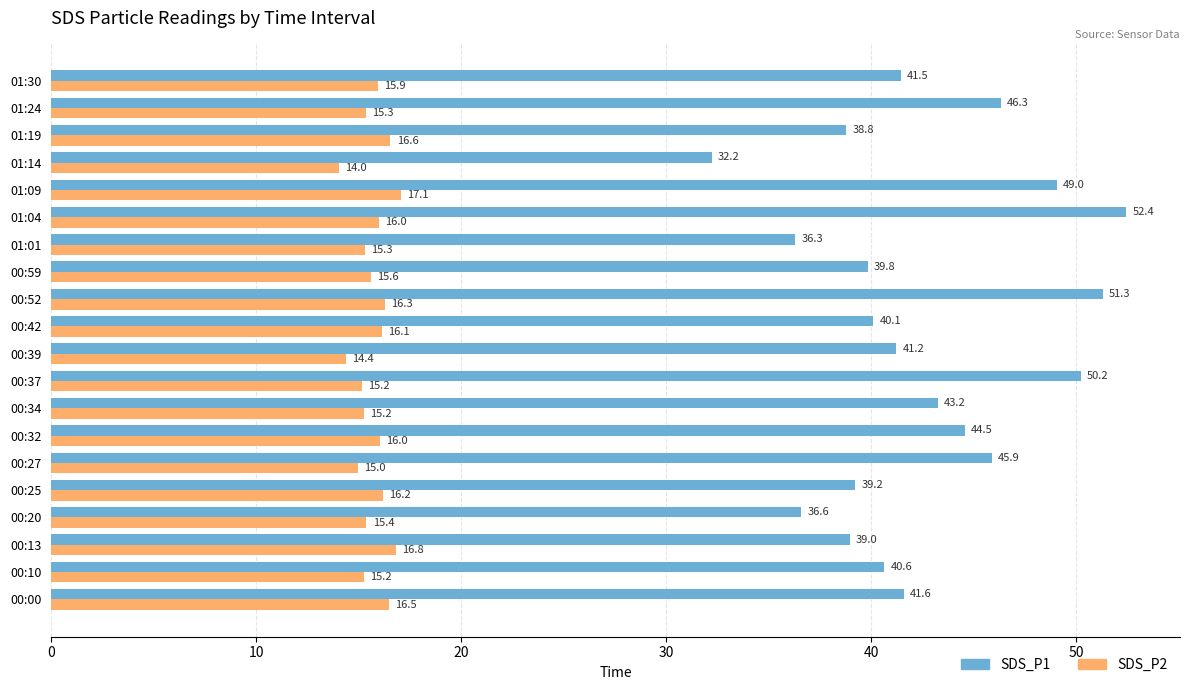

Which series has the largest range (max minus min)?

SDS_P1